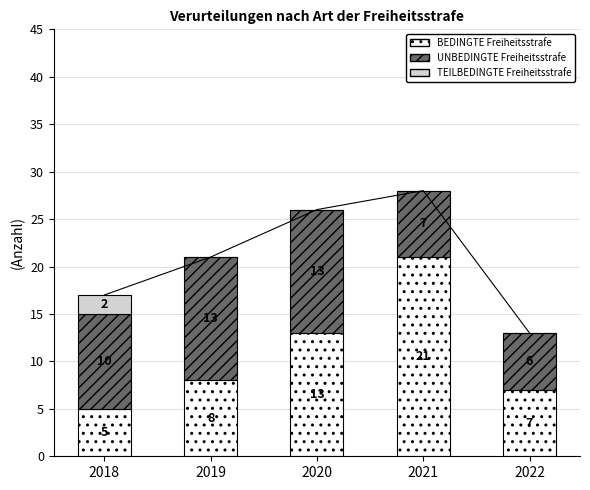

What is the sum of all BEDINGTE Freiheitsstrafe values?

54